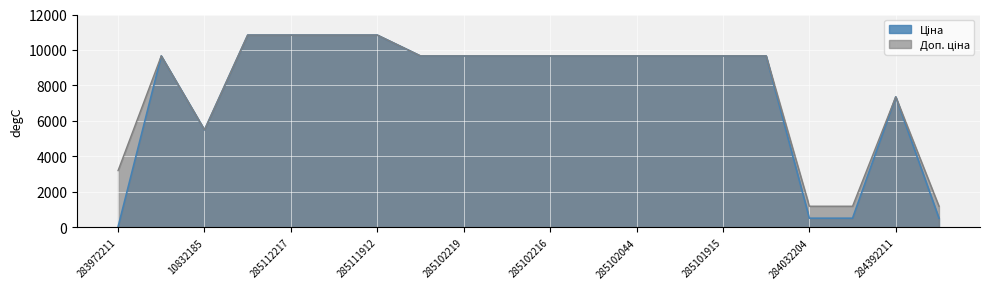

How many lines are shown in the chart?

2